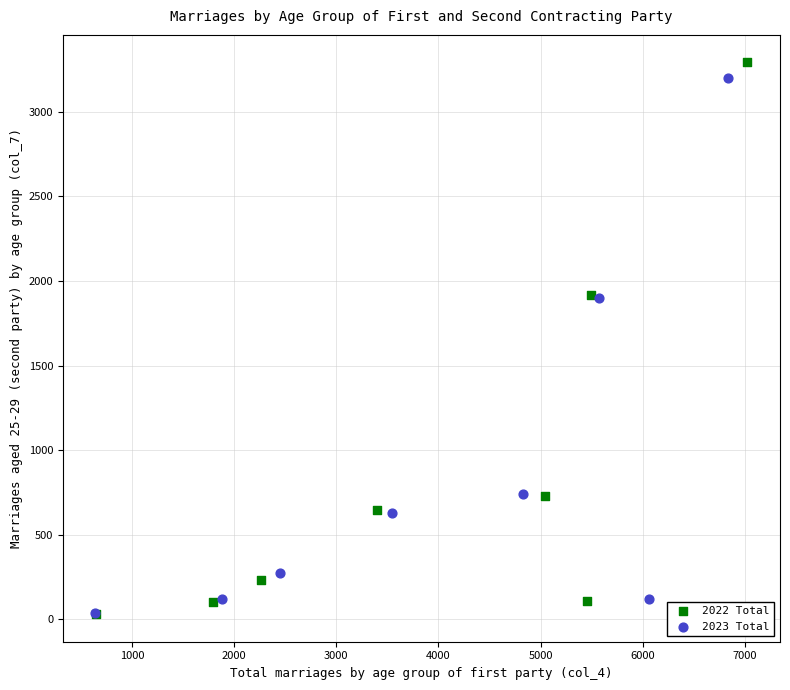

Which series contains the highest Y value?

2022 Total